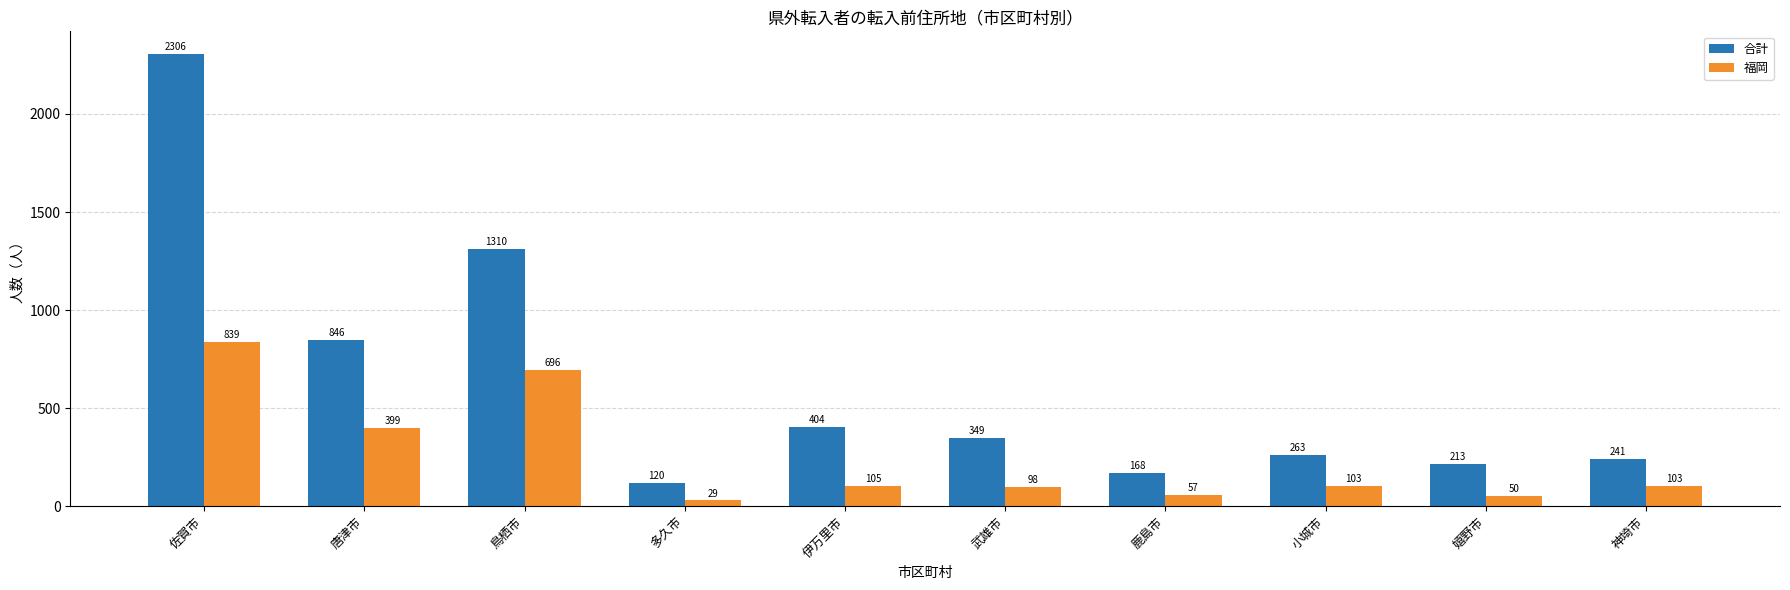

The 福岡 series shows 103 at 小城市. True or false?

True